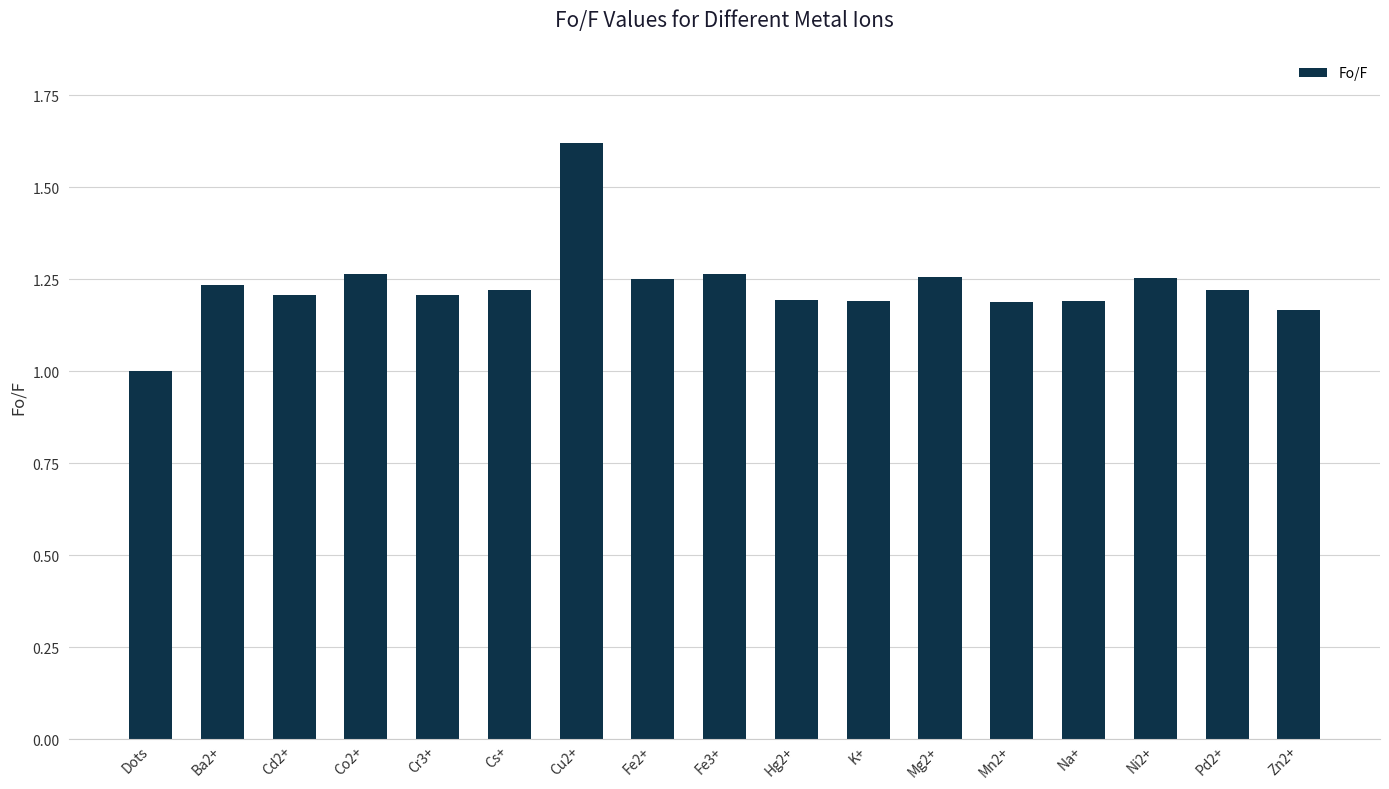

What is the difference between the values at K+ and Cu2+?

0.4